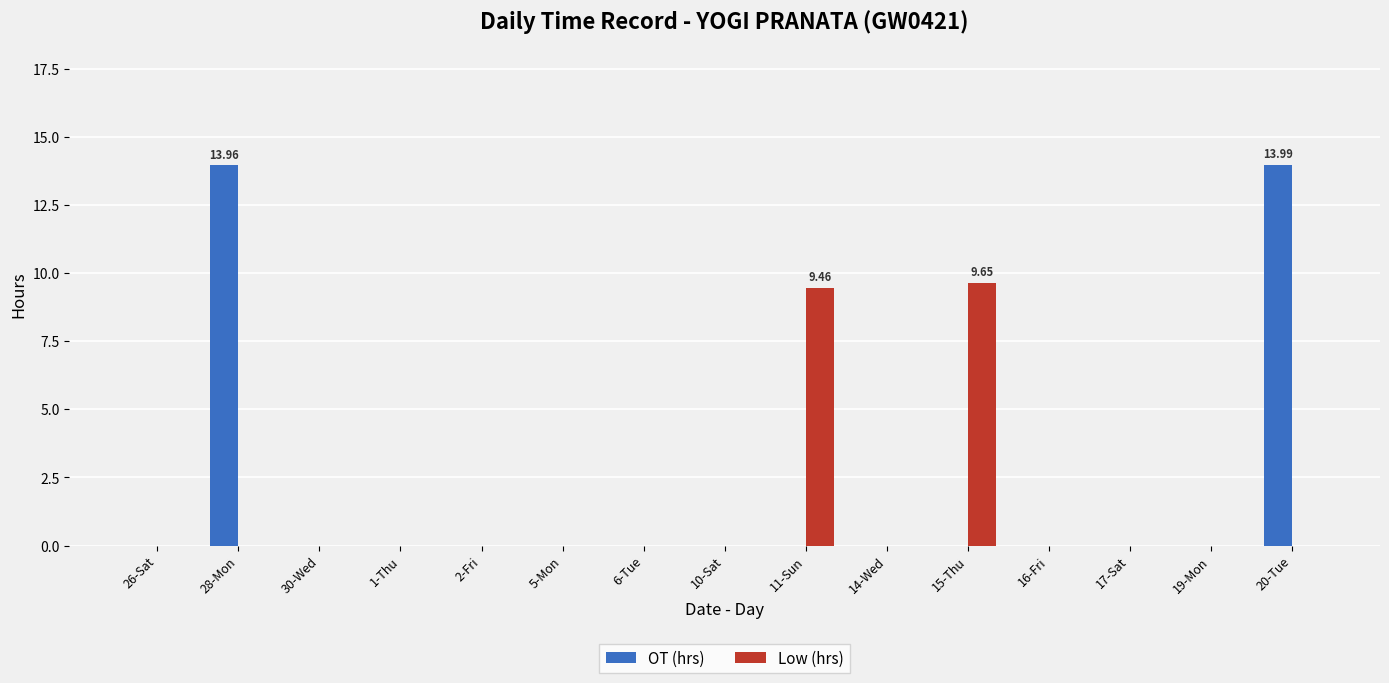

The value of Low (hrs) at 30-Wed is 6.2. True or false?

False